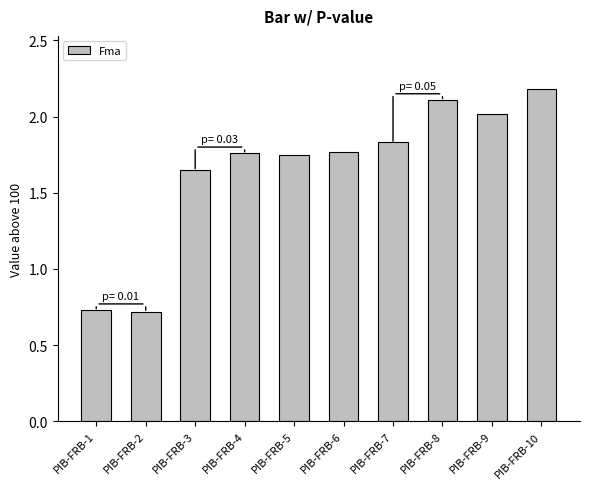

Does the chart contain stacked bars?

No